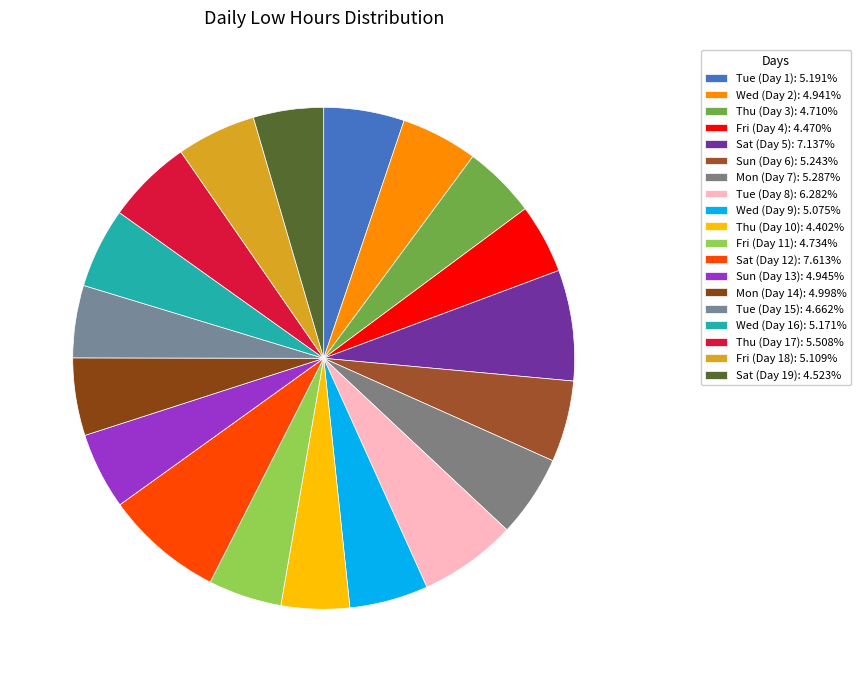

Rank the categories by value from highest to lowest.

Sat (Day 12), Sat (Day 5), Tue (Day 8), Thu (Day 17), Mon (Day 7), Sun (Day 6), Tue (Day 1), Wed (Day 16), Fri (Day 18), Wed (Day 9), Mon (Day 14), Sun (Day 13), Wed (Day 2), Fri (Day 11), Thu (Day 3), Tue (Day 15), Sat (Day 19), Fri (Day 4), Thu (Day 10)